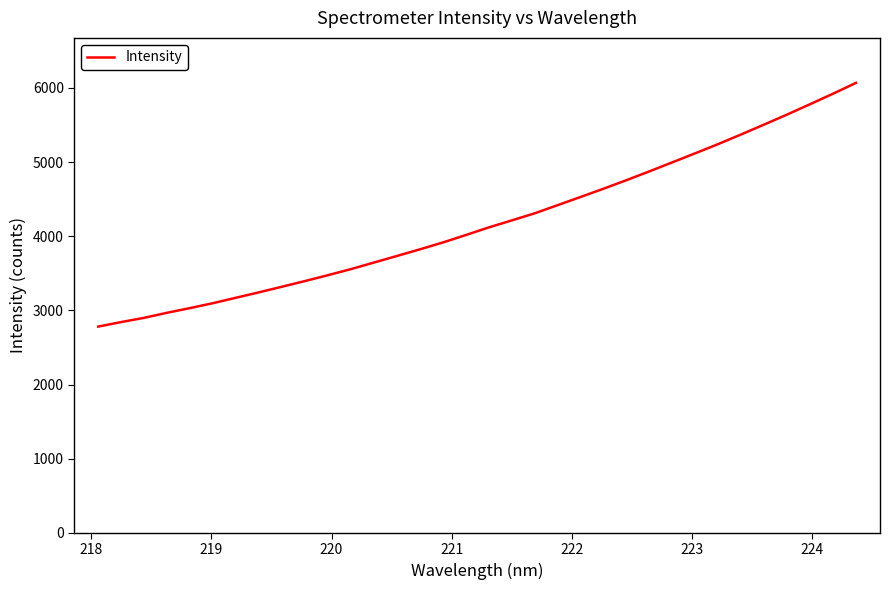

What is the minimum value shown in the chart?

2781.0